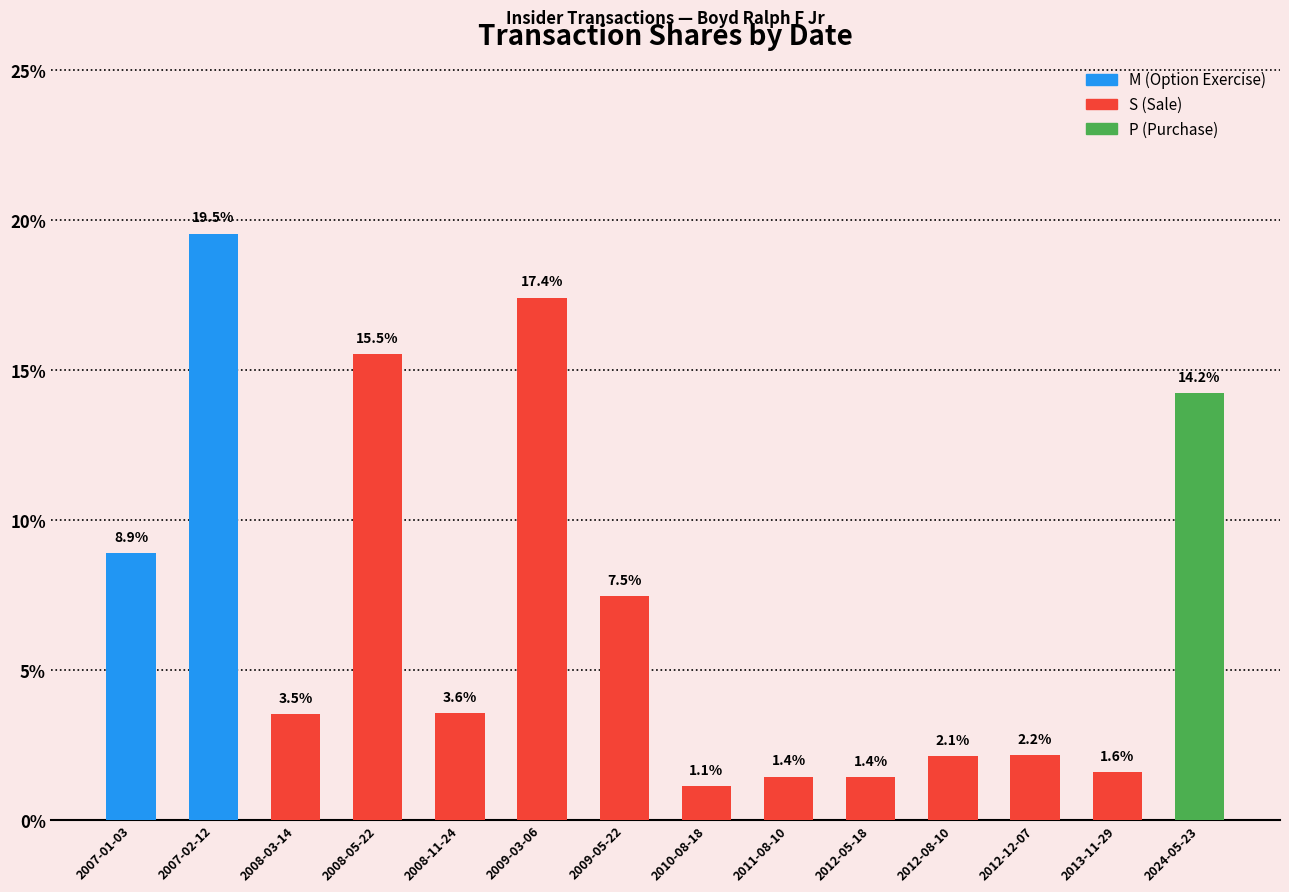

The chart shows a value of 0.9 at 2008-11-24. True or false?

False